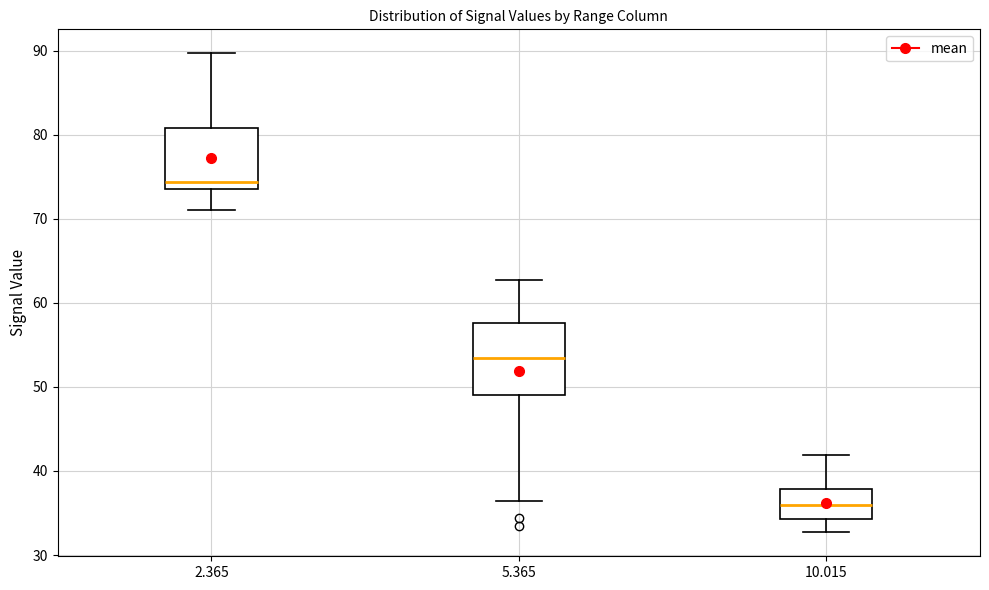

Which box has the lowest median line?

10.015